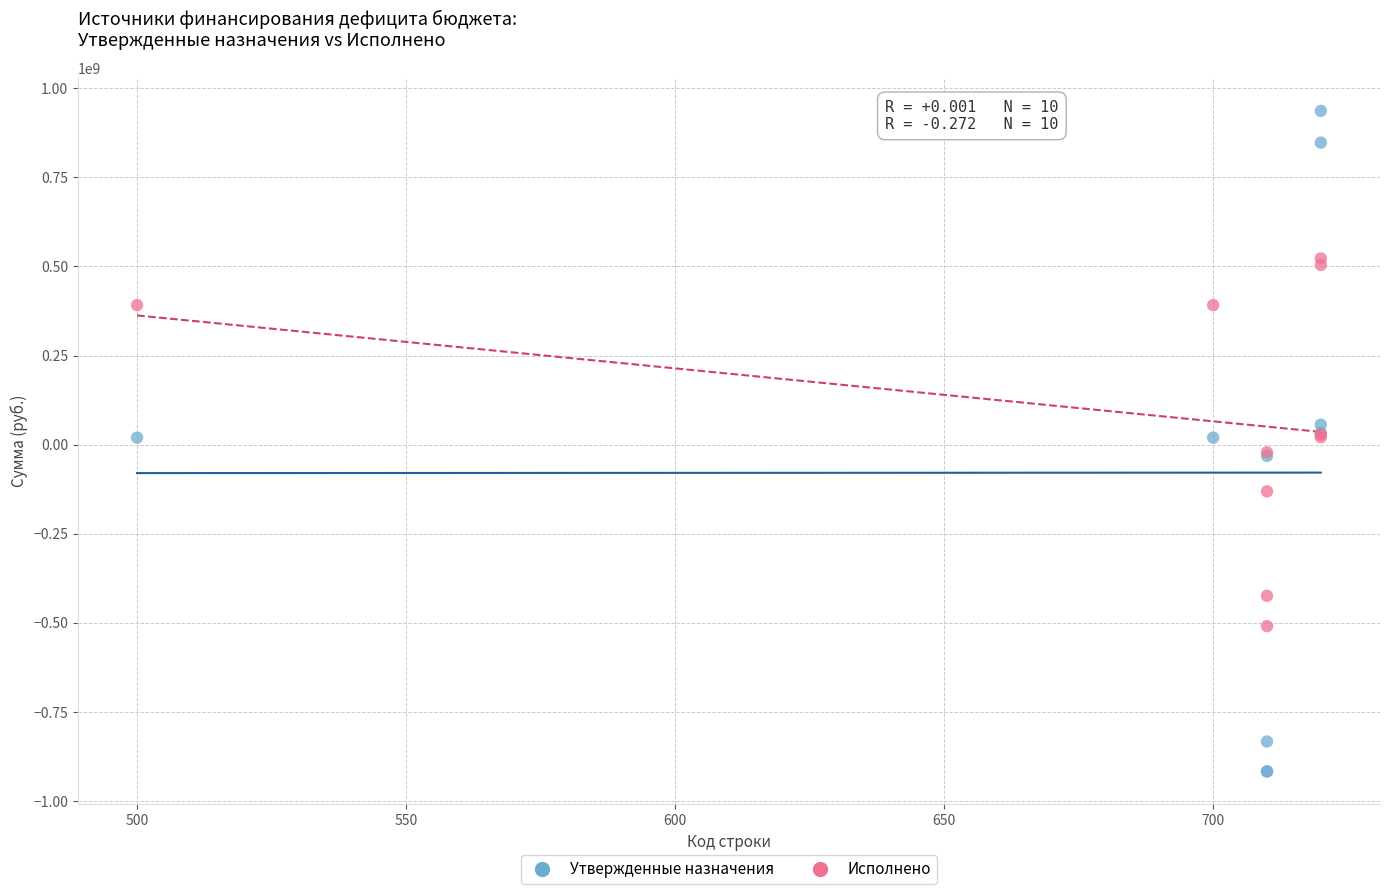

Which series contains the highest Y value?

Утвержденные назначения